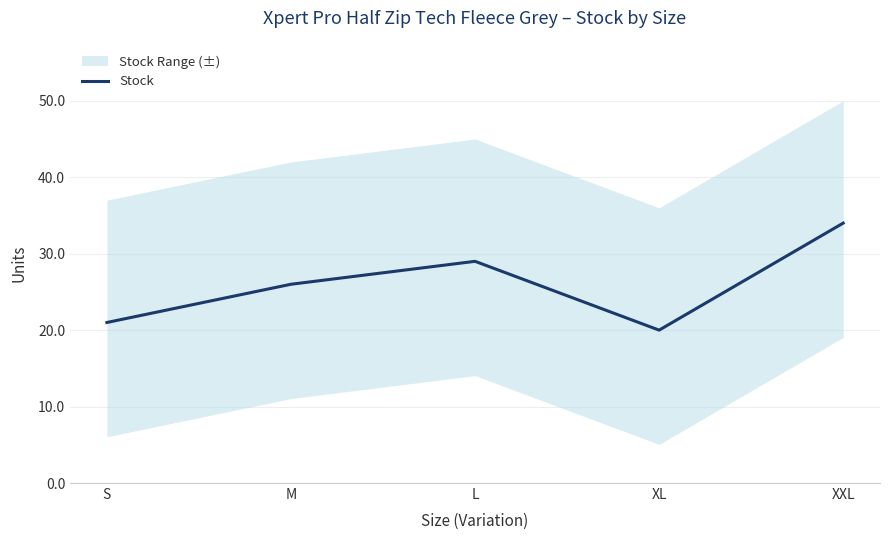

Where is the first local maximum?

L